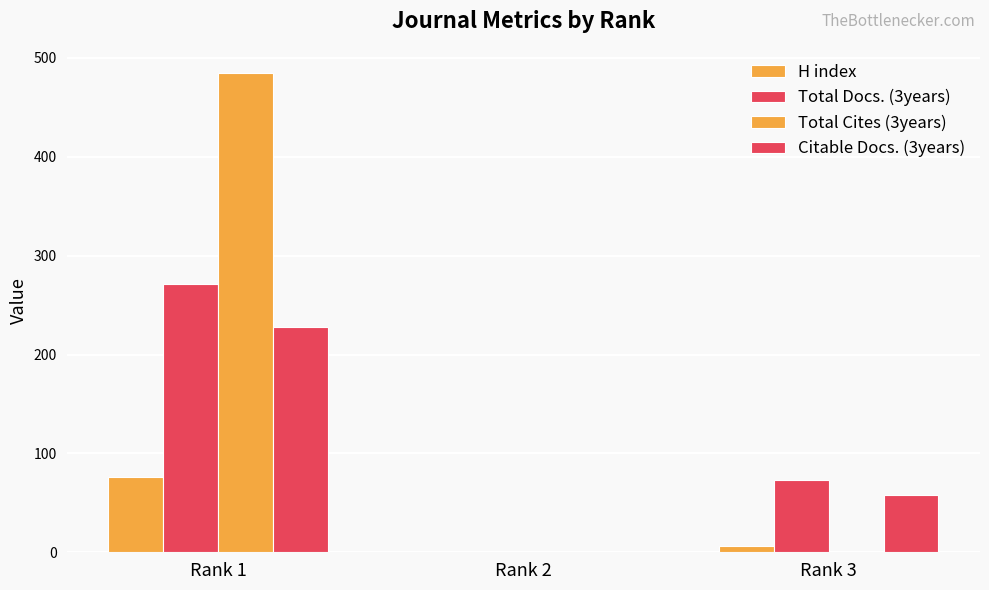

How many categories are shown in the chart?

3